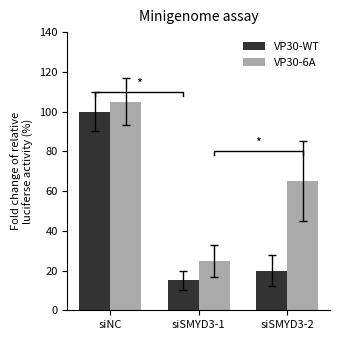

At which category does the chart reach its peak across all series?

siNC